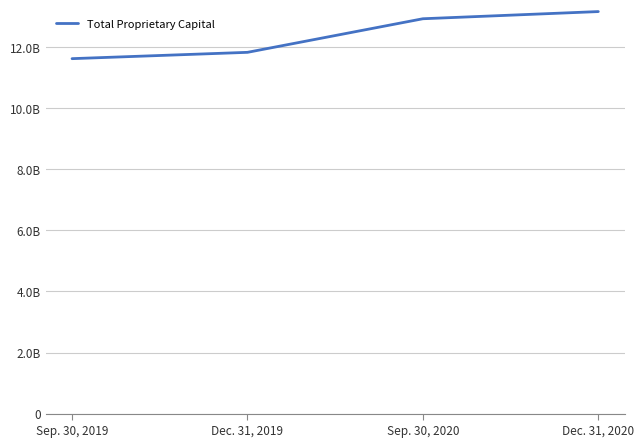

Does the chart have visible grid lines?

Yes